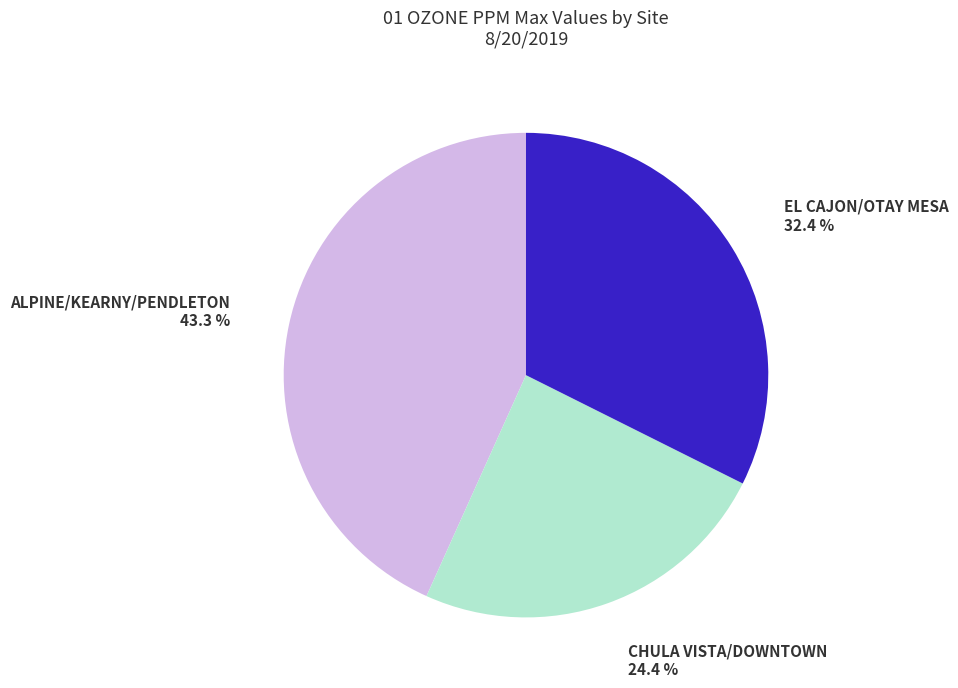

Count the number of slices in the pie.

3